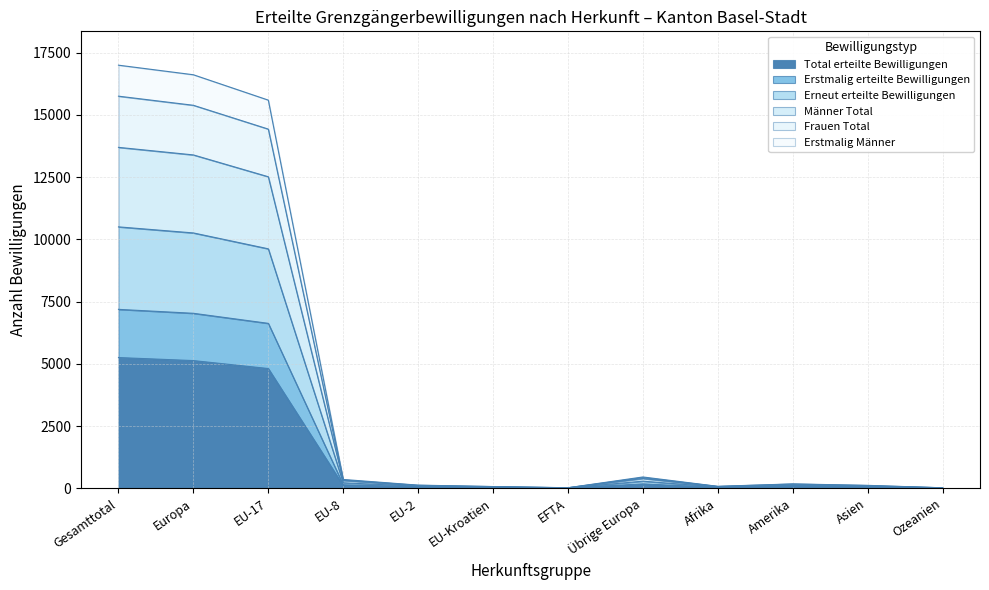

Where is the first local minimum for Frauen Total?

EFTA